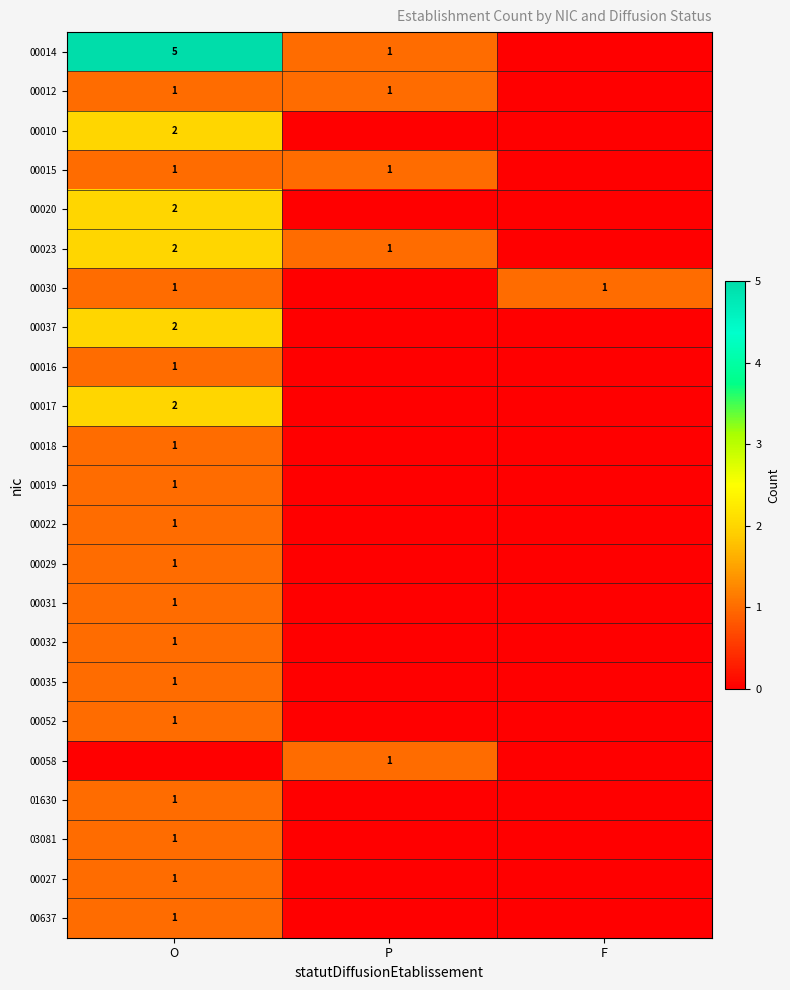

The value of 00014 at O is 7. True or false?

False